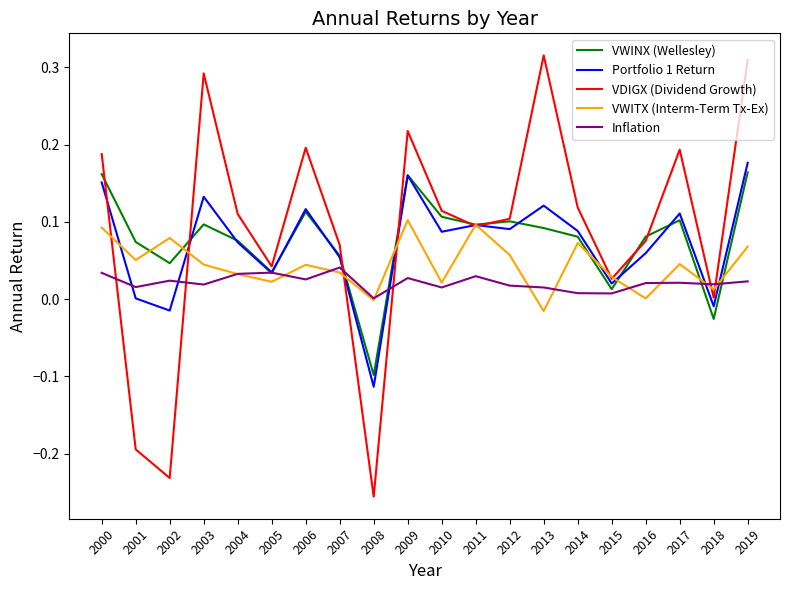

What is the sum of all Inflation values?

0.4